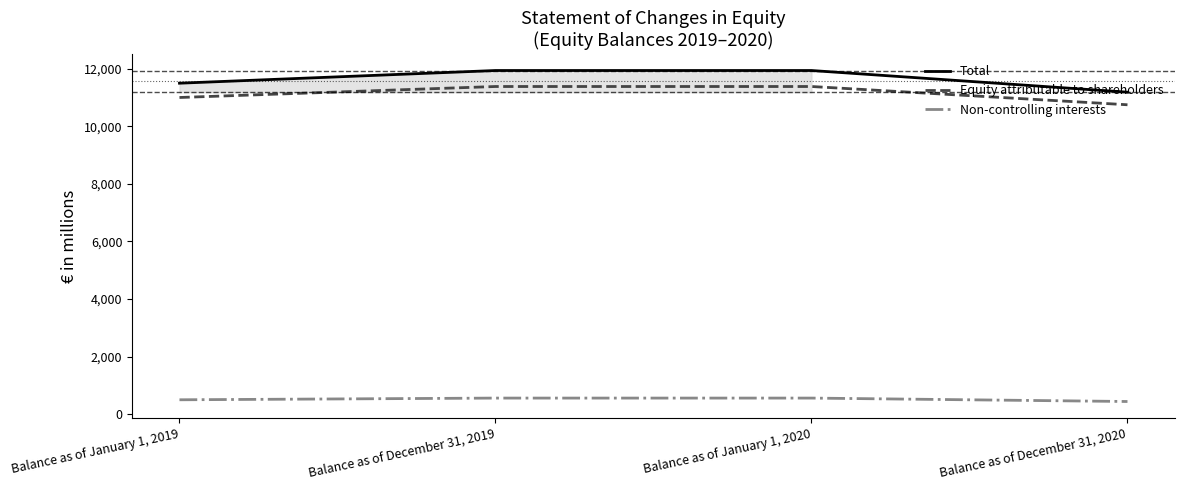

Reading left to right, what are all the values shown in this chart?

Total: Balance as of January 1, 2019=11501	Balance as of December 31, 2019=11942	Balance as of January 1, 2020=11942	Balance as of December 31, 2020=11188
Equity attributable to shareholders: Balance as of January 1, 2019=11004	Balance as of December 31, 2019=11386	Balance as of January 1, 2020=11386	Balance as of December 31, 2020=10751
Non-controlling interests: Balance as of January 1, 2019=497	Balance as of December 31, 2019=556	Balance as of January 1, 2020=556	Balance as of December 31, 2020=437